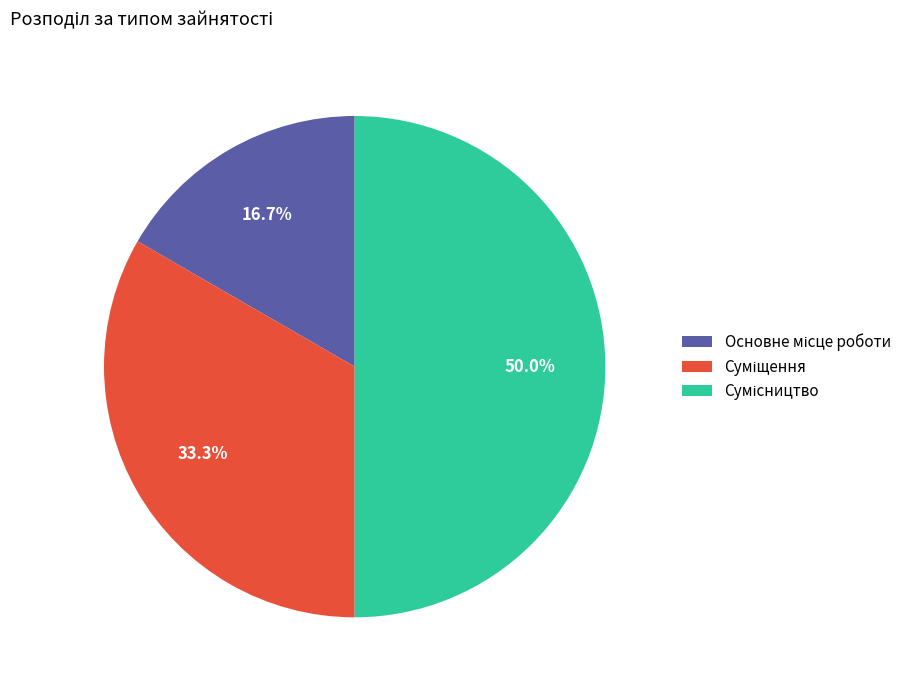

To the nearest percent, what portion does Сумісництво represent?

50%